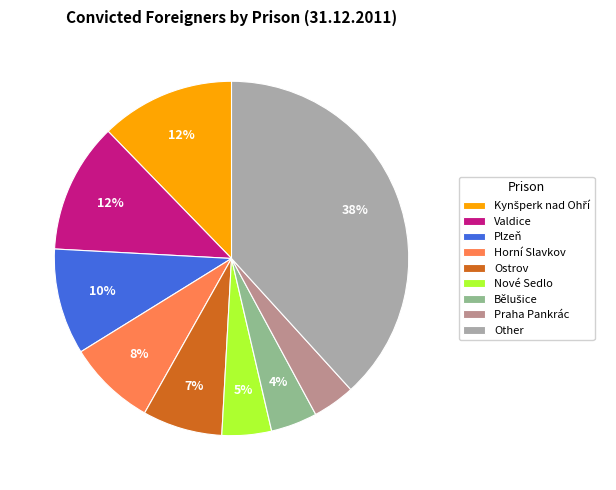

The Praha Pankrác slice represents 4% of the pie. True or false?

True